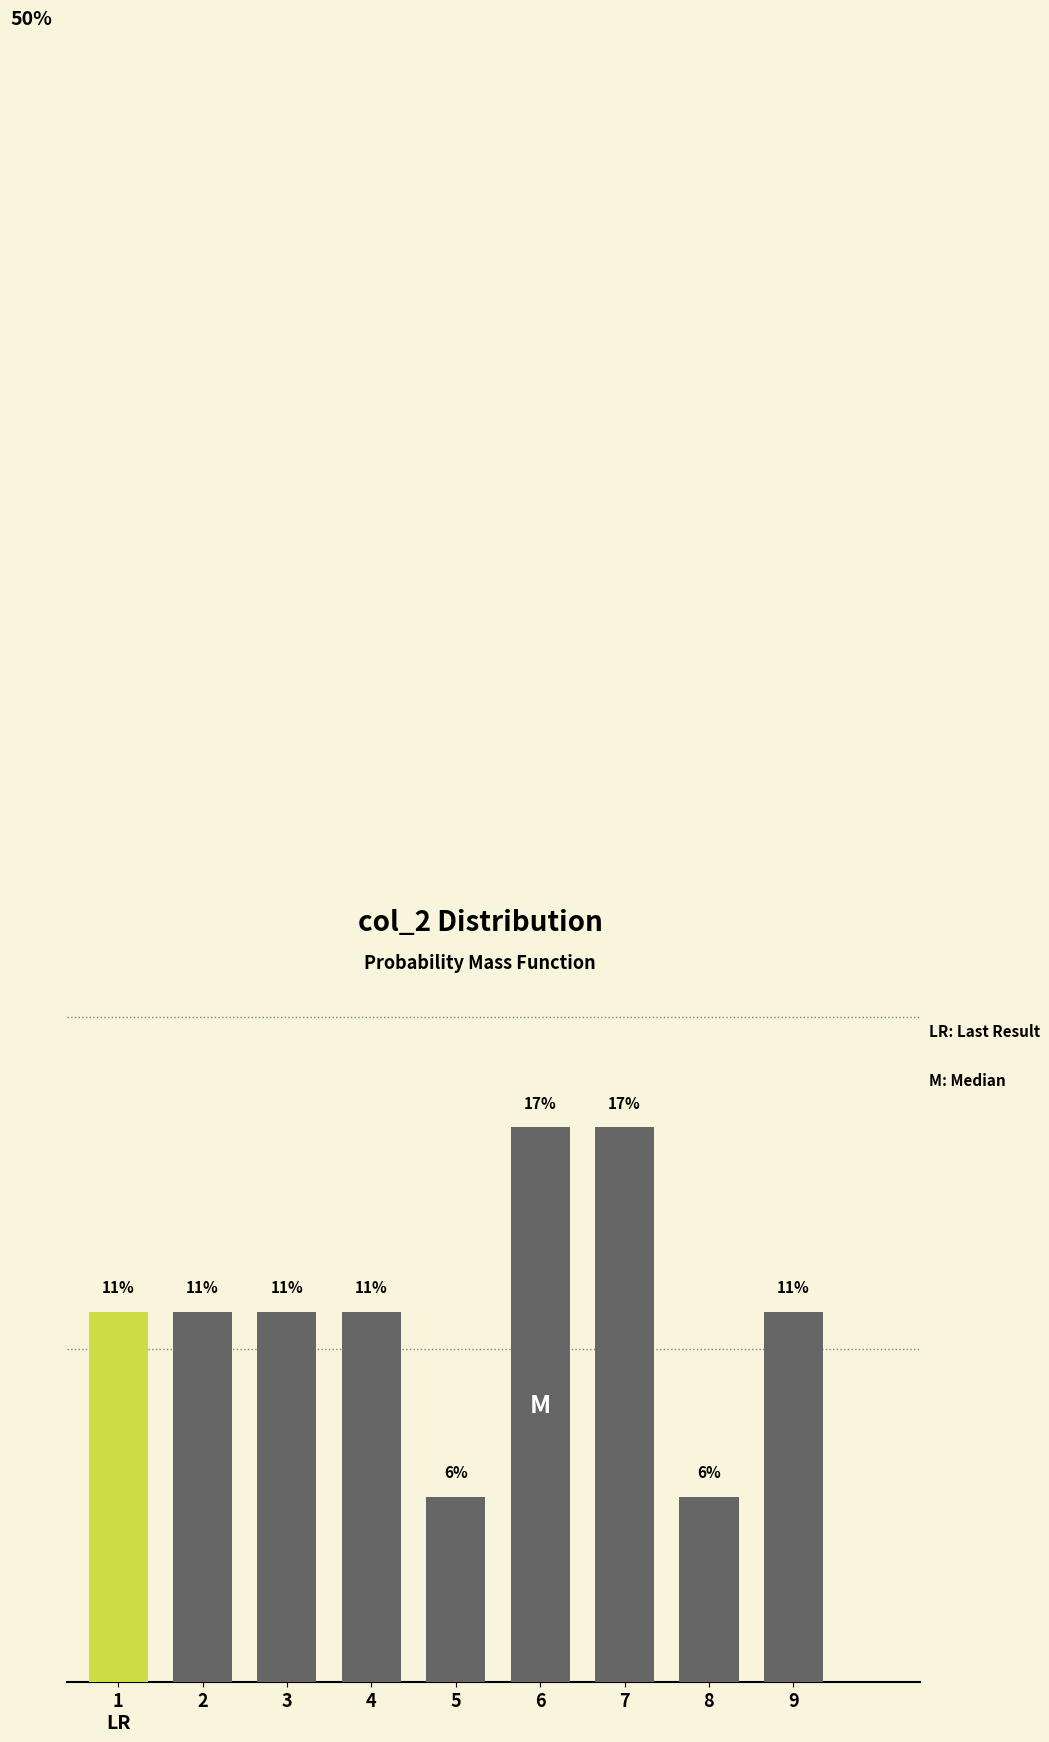

Are the bars horizontal?

No